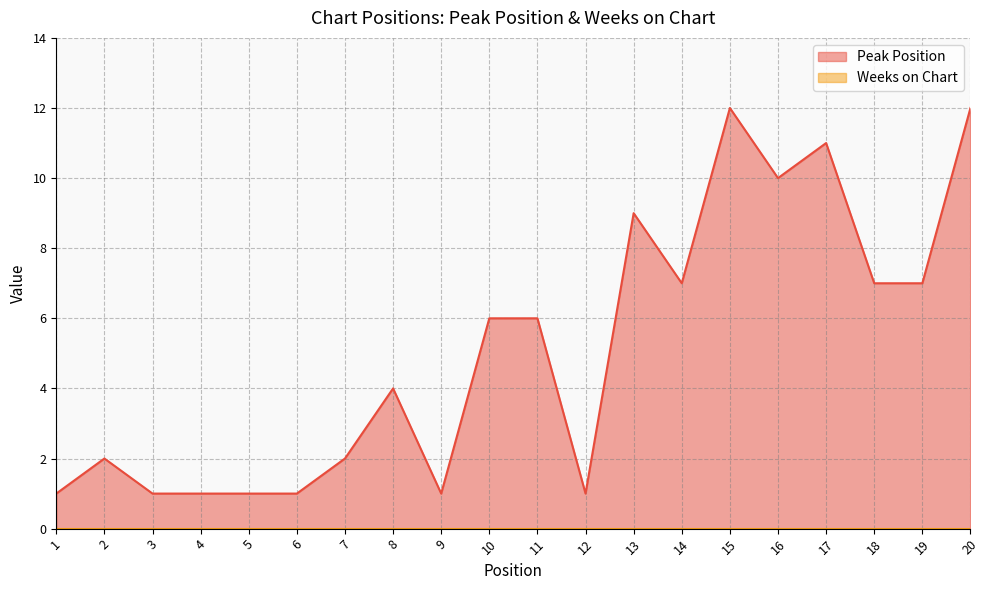

Between 17 and 4, which is larger?

17